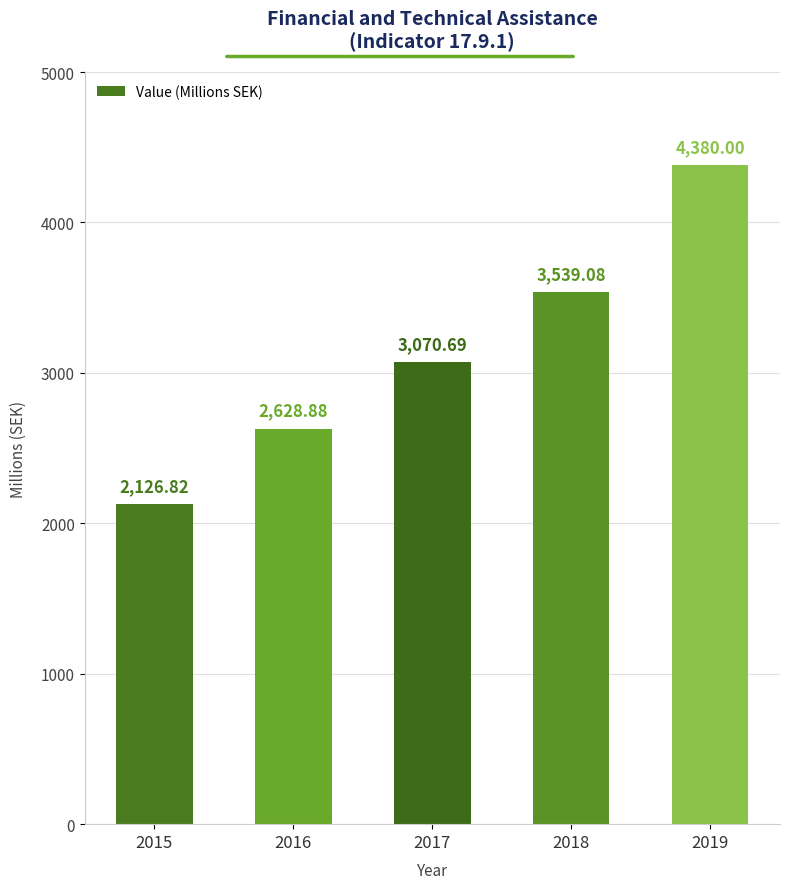

The value at 2019 is 1702.6. True or false?

False